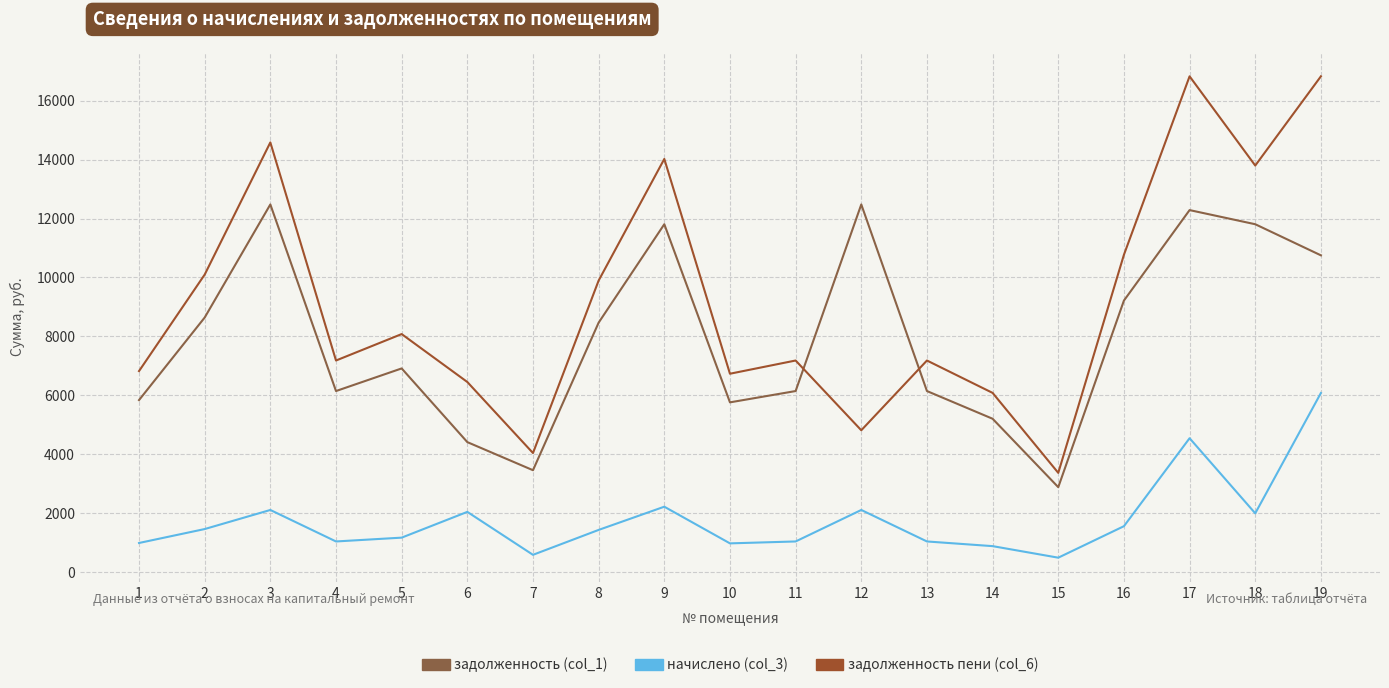

What is the spread (max minus min) of values at 11?

6144.0